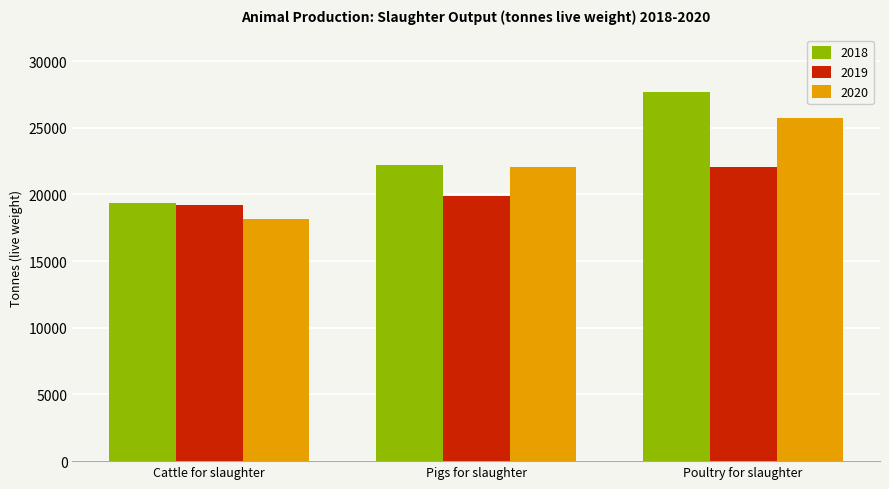

Reading left to right, extract all data points from this chart.

2018: Cattle for slaughter=19371.7	Pigs for slaughter=22232.4	Poultry for slaughter=27668.9
2019: Cattle for slaughter=19187.1	Pigs for slaughter=19905.3	Poultry for slaughter=22049.4
2020: Cattle for slaughter=18161.6	Pigs for slaughter=22080.7	Poultry for slaughter=25767.0